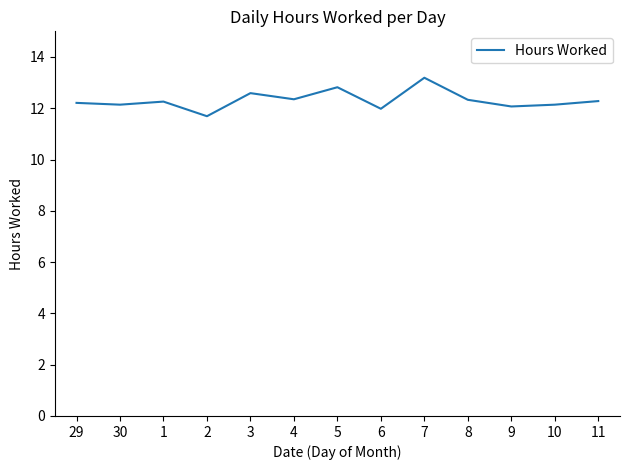

How many lines are shown in the chart?

1